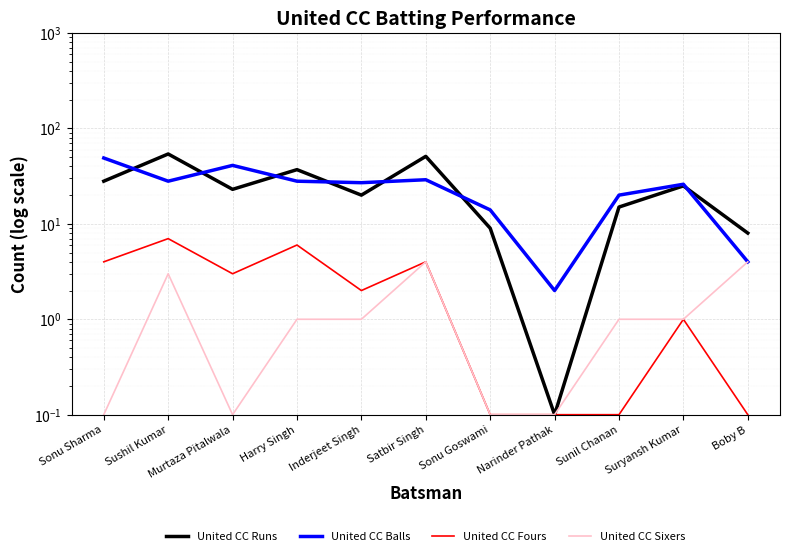

What is the value of the United CC Balls point at the 8th from the left?

2.0